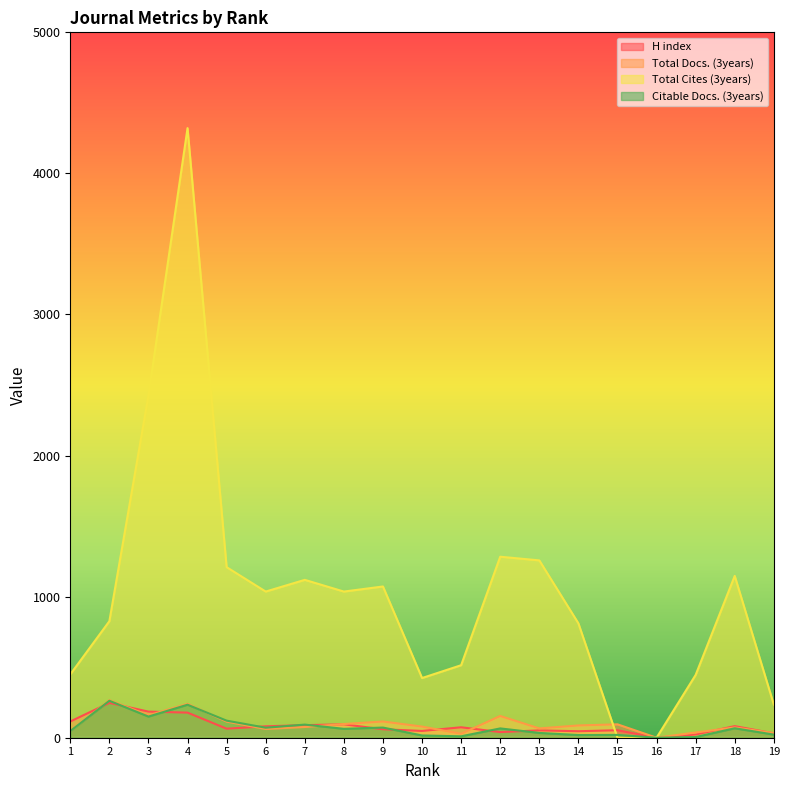

What is the difference between the maximum and second lowest values in the Total Docs. (3years) series?

238